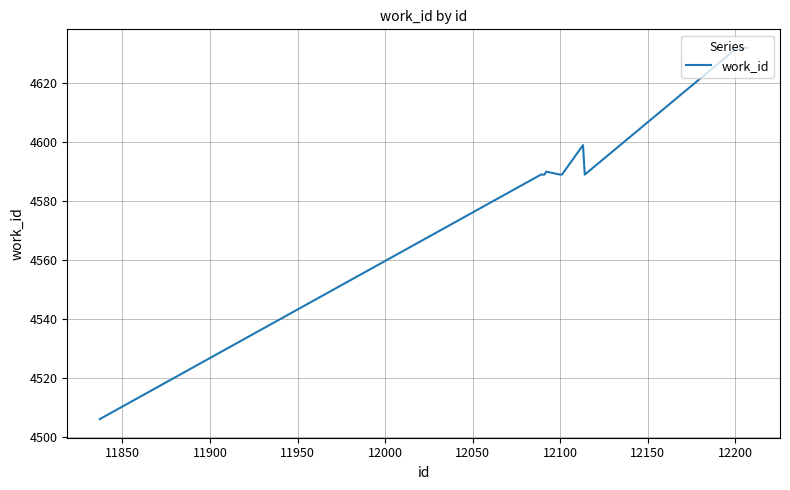

What is the greatest value displayed?

4632